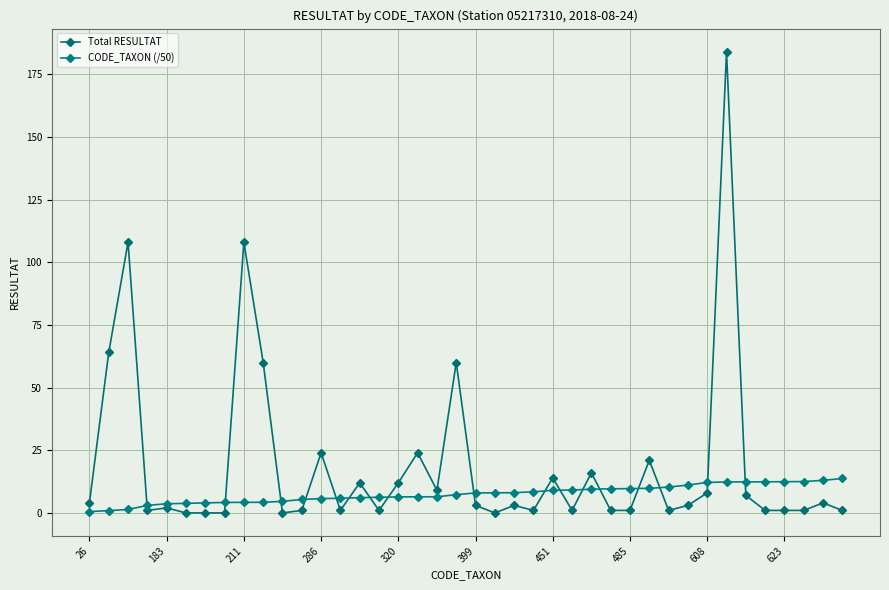

At which label does CODE_TAXON (/50) first exceed 7?

19